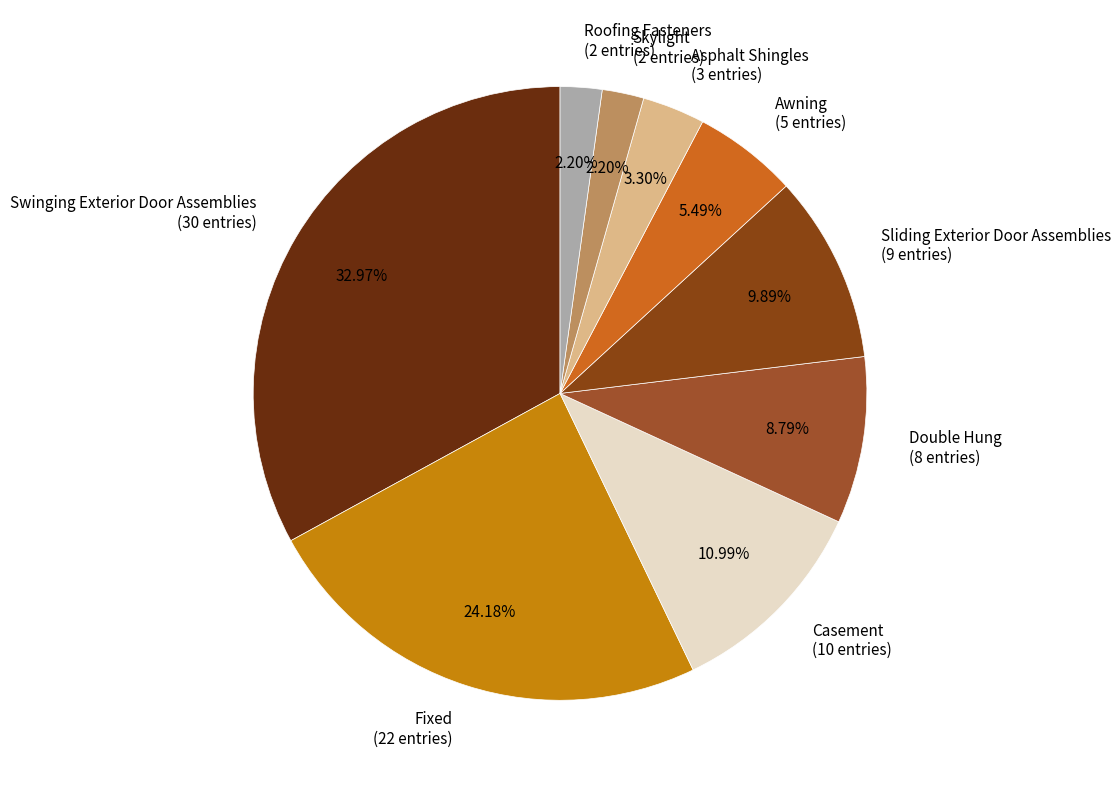

What is the total percentage of Asphalt Shingles and Fixed?

27.5%